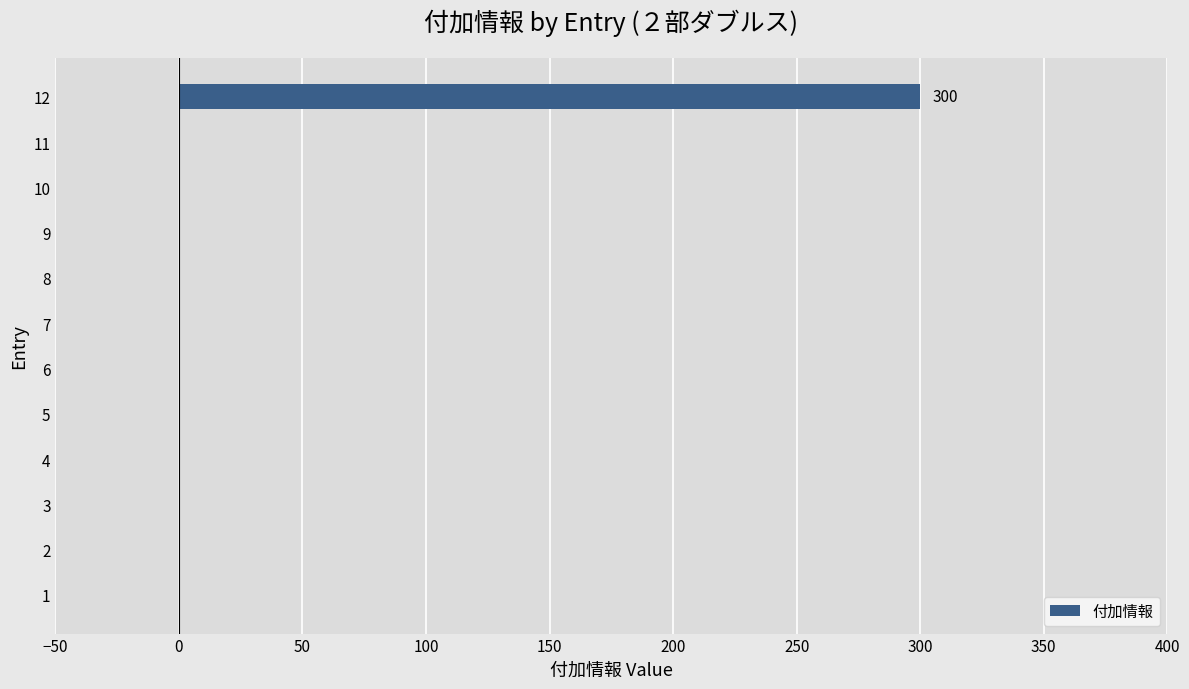

The value at 12 is 300. True or false?

True